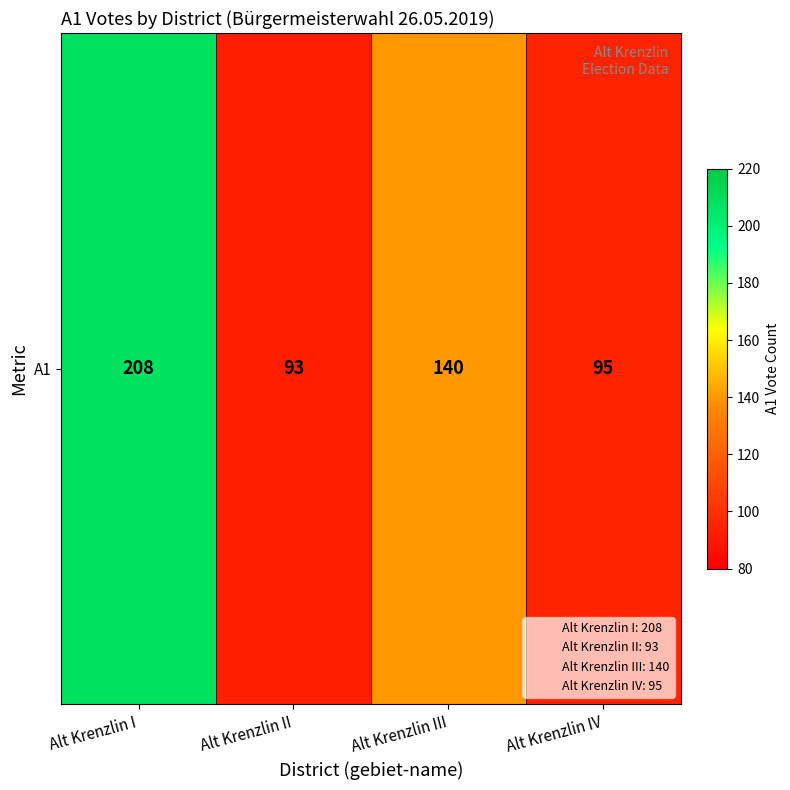

The value at Alt Krenzlin II is 124. True or false?

False